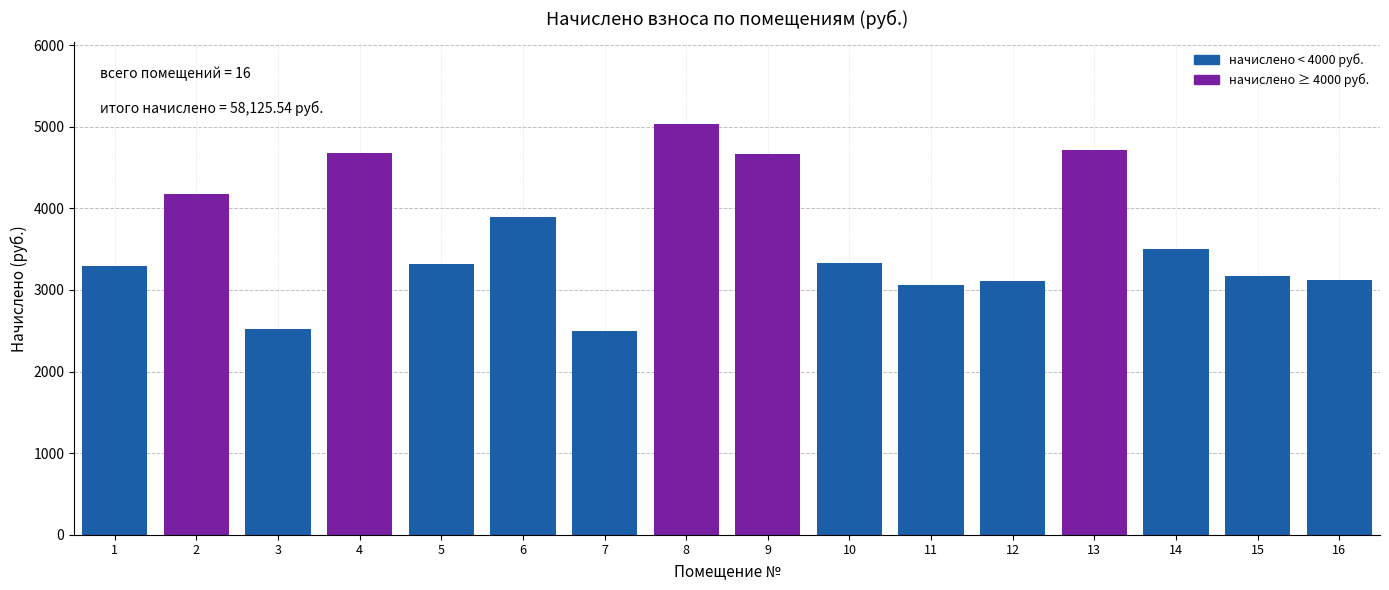

What is the sum of all values?

58125.5